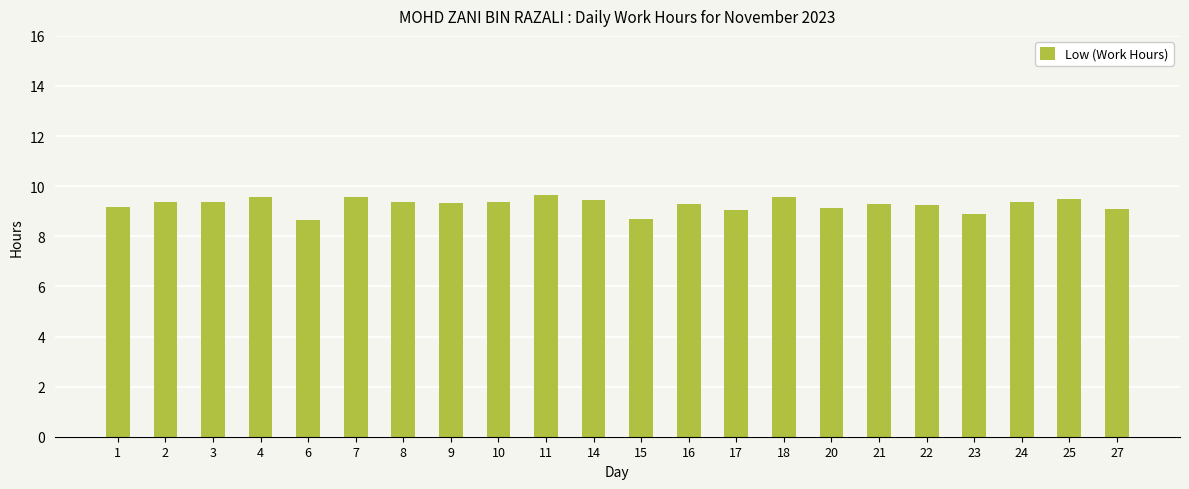

What is the difference between the maximum and minimum values?

1.0